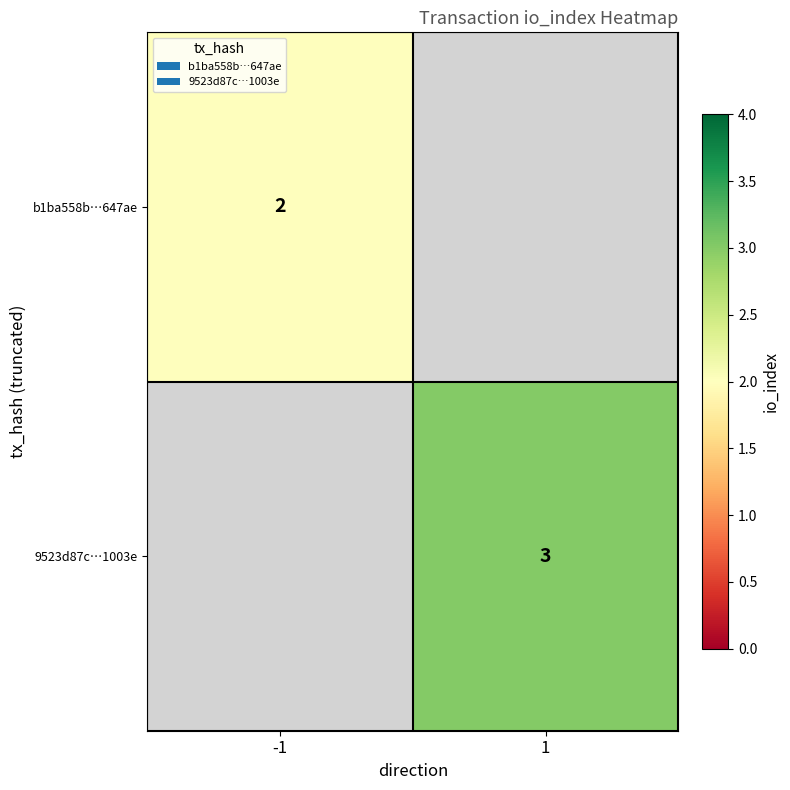

The b1ba558b…647ae series shows 1 at -1. True or false?

False